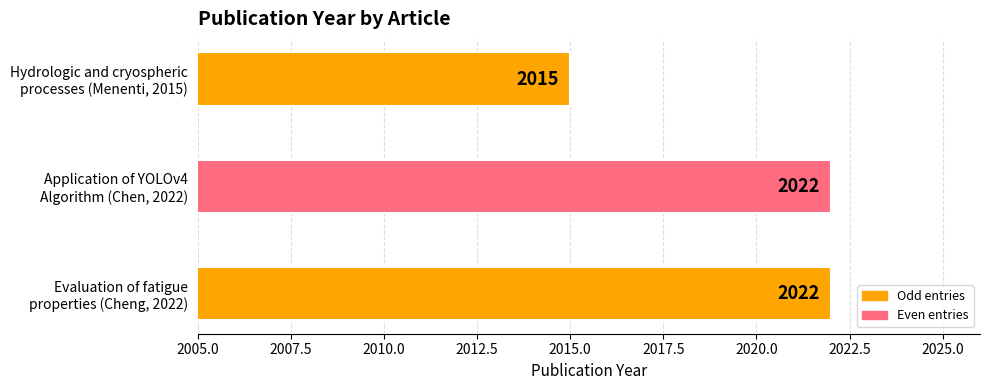

How many values are between 2015 and 2022?

3